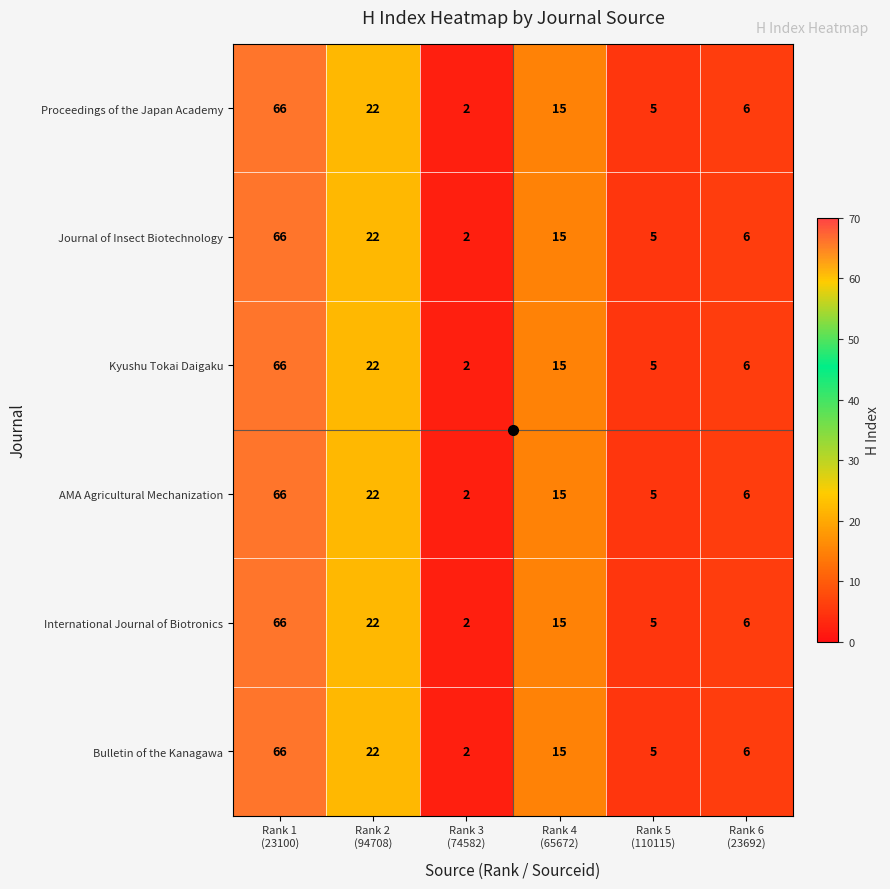

What is the highest value of the Kyushu Tokai Daigaku series?

66